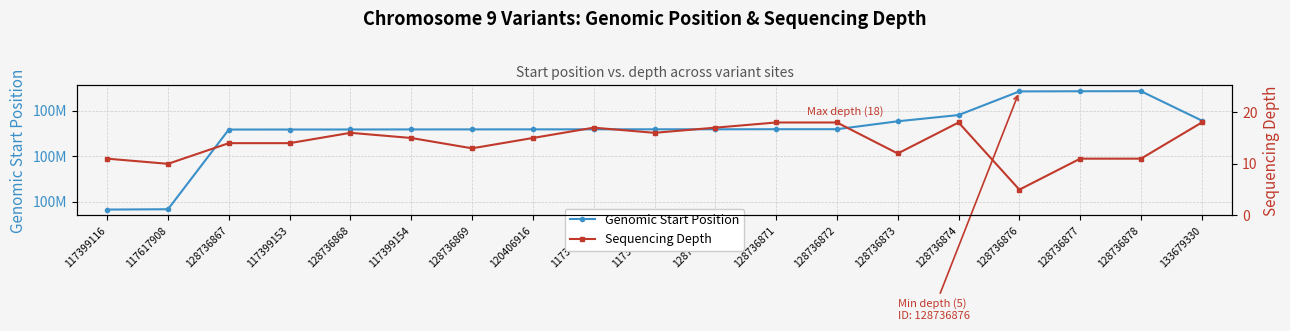

Which has a higher value, 128736867 or 128736878?

128736878